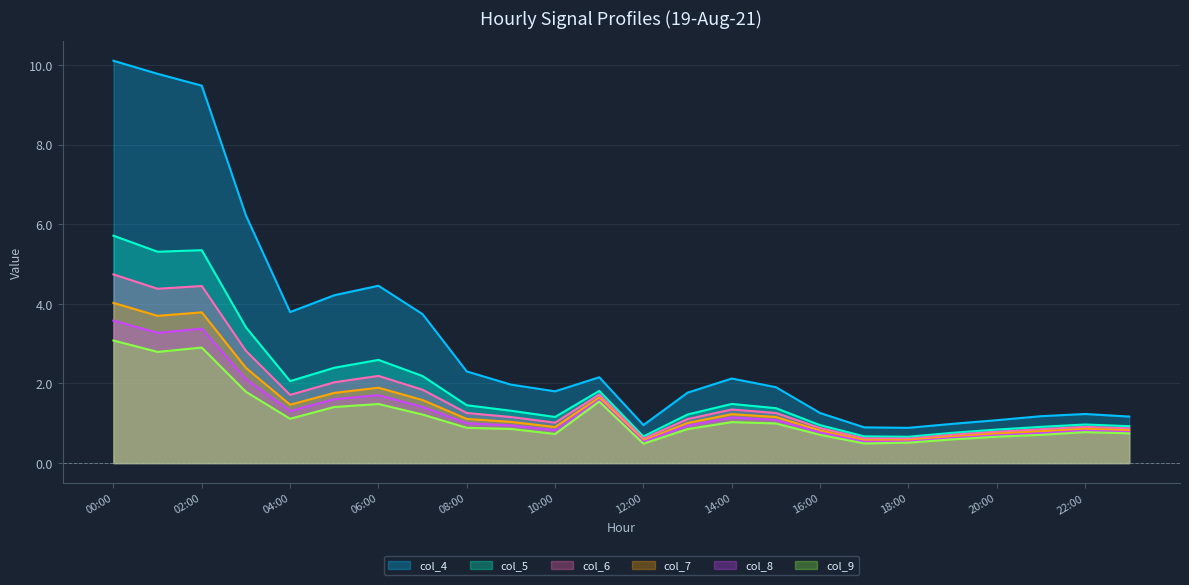

What is the label of the 2nd point from the left?

01:00